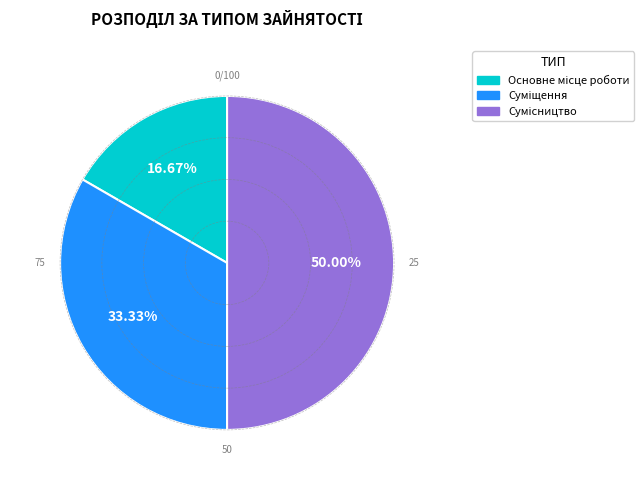

Rank the categories by value from highest to lowest.

Сумісництво, Суміщення, Основне місце роботи